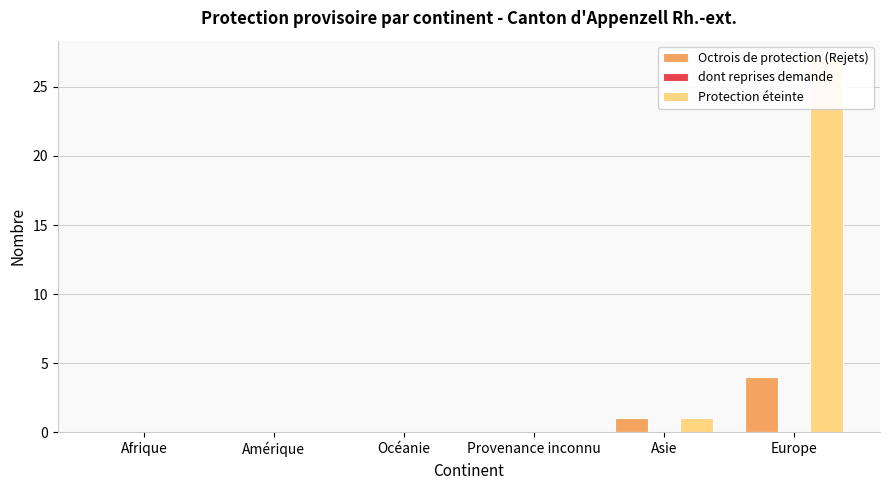

How many bars are there in each group?

3